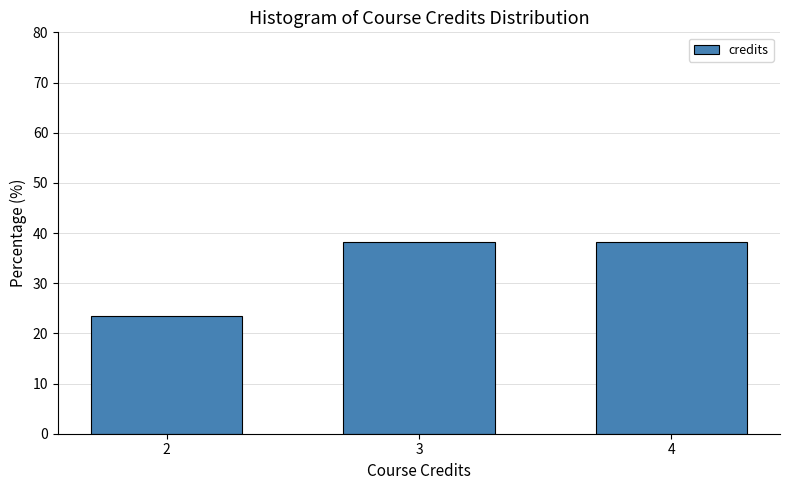

Reading left to right, extract all data points from this chart.

23.5	38.2	38.2